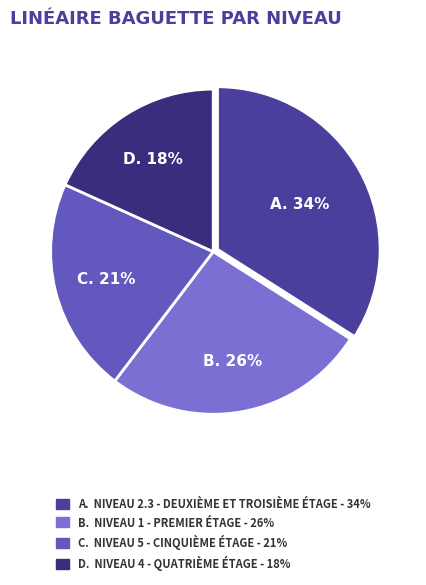

Rank the categories by value from lowest to highest.

NIVEAU 4 - QUATRIÈME ÉTAGE, NIVEAU 5 - CINQUIÈME ÉTAGE, NIVEAU 1 - PREMIER ÉTAGE, NIVEAU 2.3 - DEUXIÈME ET TROISIÈME ÉTAGE